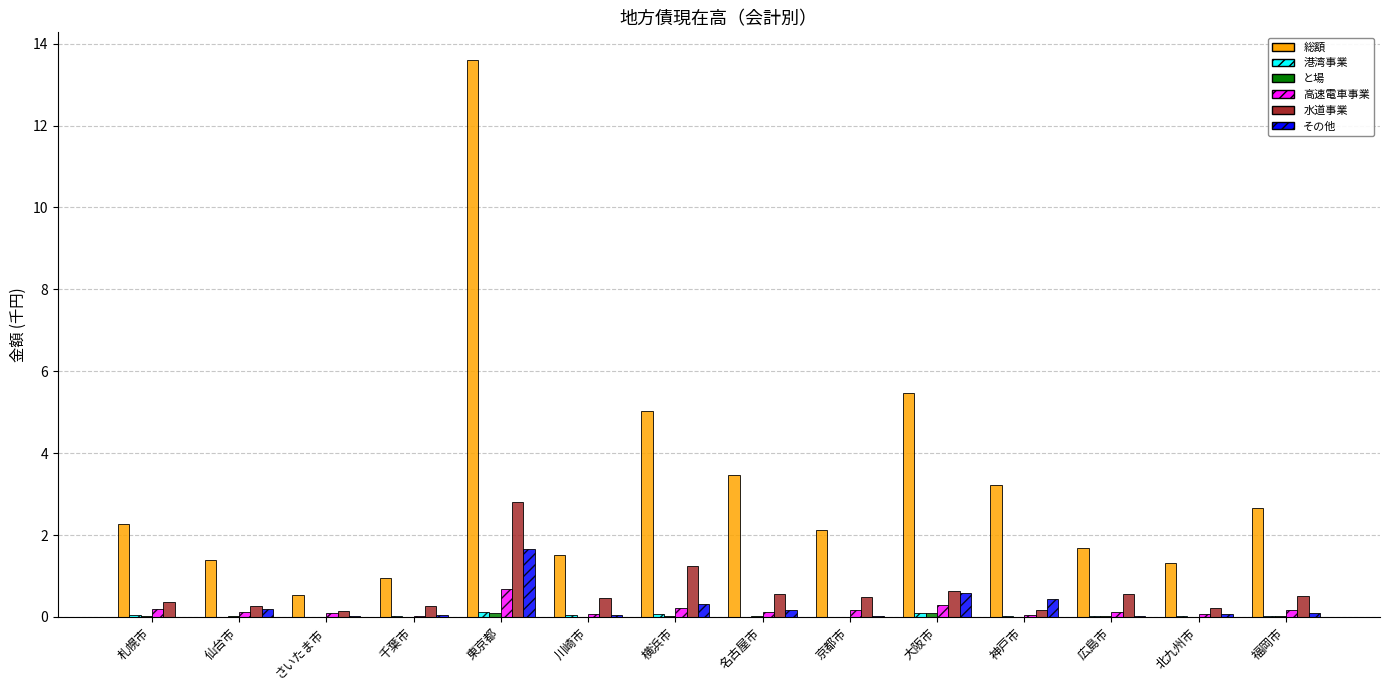

The 総額 series shows 2.1 at 京都市. True or false?

True